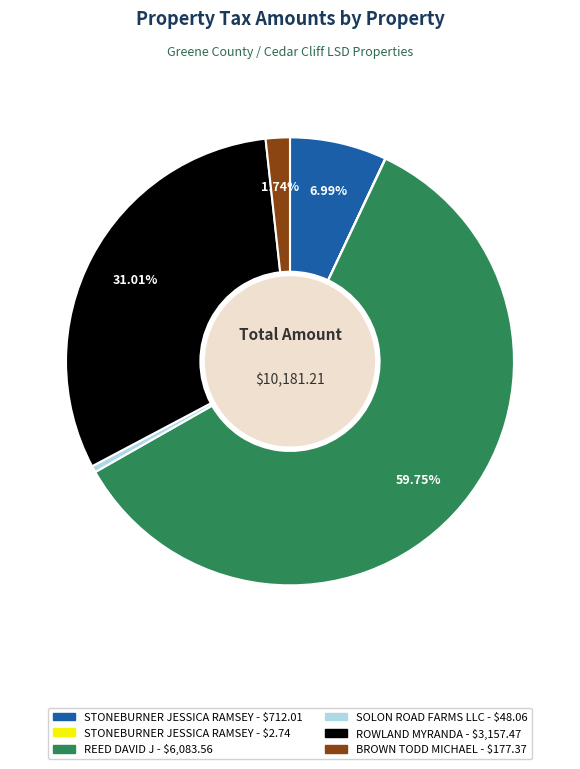

Is there any slice that represents more than half of the pie?

Yes